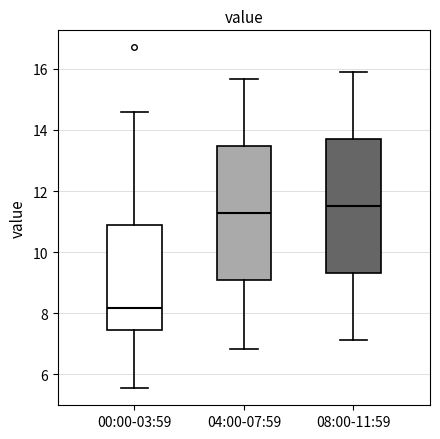

Which box has the highest median line?

08:00-11:59